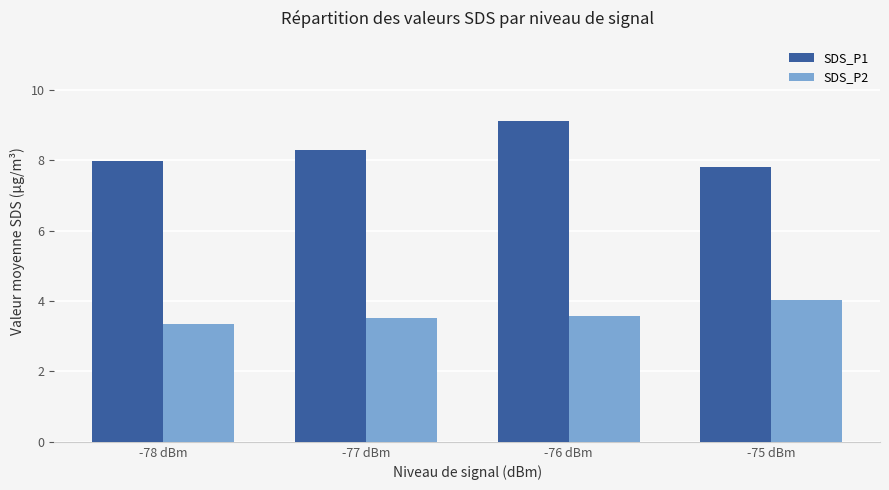

What is the highest value of the SDS_P2 series?

4.0